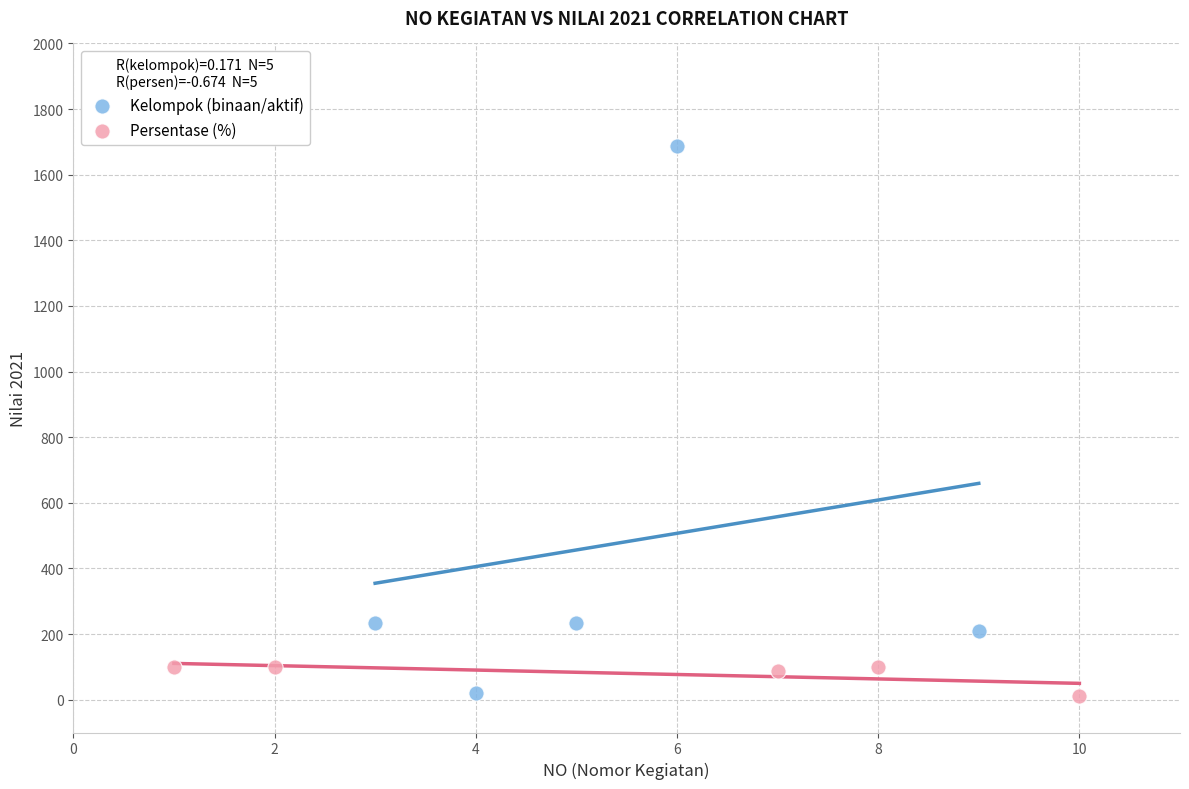

Which series contains the highest Y value?

Kelompok (binaan/aktif)